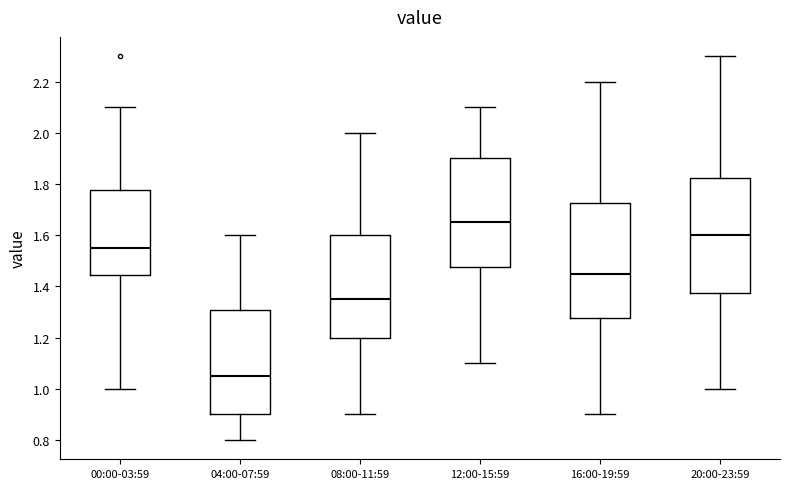

Reading left to right, read every box against the y-axis: the position of its median line, the range the box covers, and the ends of its whiskers. The values are not printed on the chart, so give them approximately, as read against the axis.

00:00-03:59: median 1.56, box 1.44 to 1.78, whiskers 1.00 to 2.10
04:00-07:59: median 1.06, box 0.90 to 1.30, whiskers 0.80 to 1.60
08:00-11:59: median 1.36, box 1.20 to 1.60, whiskers 0.90 to 2.00
12:00-15:59: median 1.66, box 1.48 to 1.90, whiskers 1.10 to 2.10
16:00-19:59: median 1.46, box 1.28 to 1.72, whiskers 0.90 to 2.20
20:00-23:59: median 1.60, box 1.38 to 1.82, whiskers 1.00 to 2.30